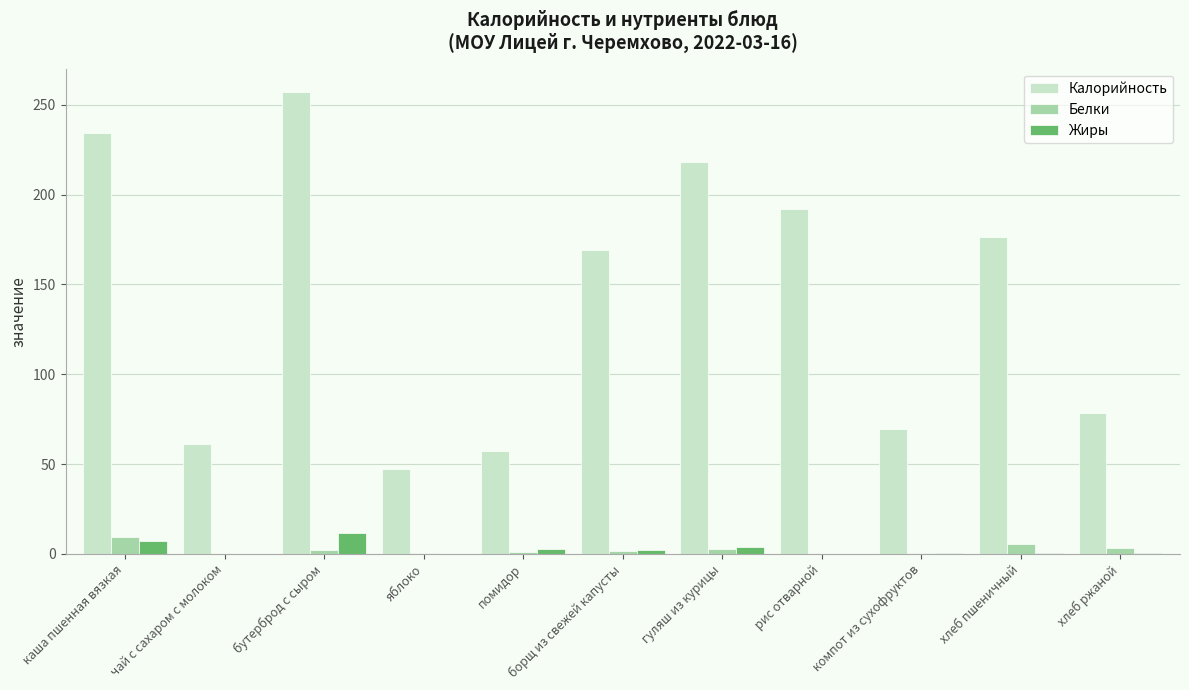

The Калорийность series shows 234.3 at каша пшенная вязкая. True or false?

True